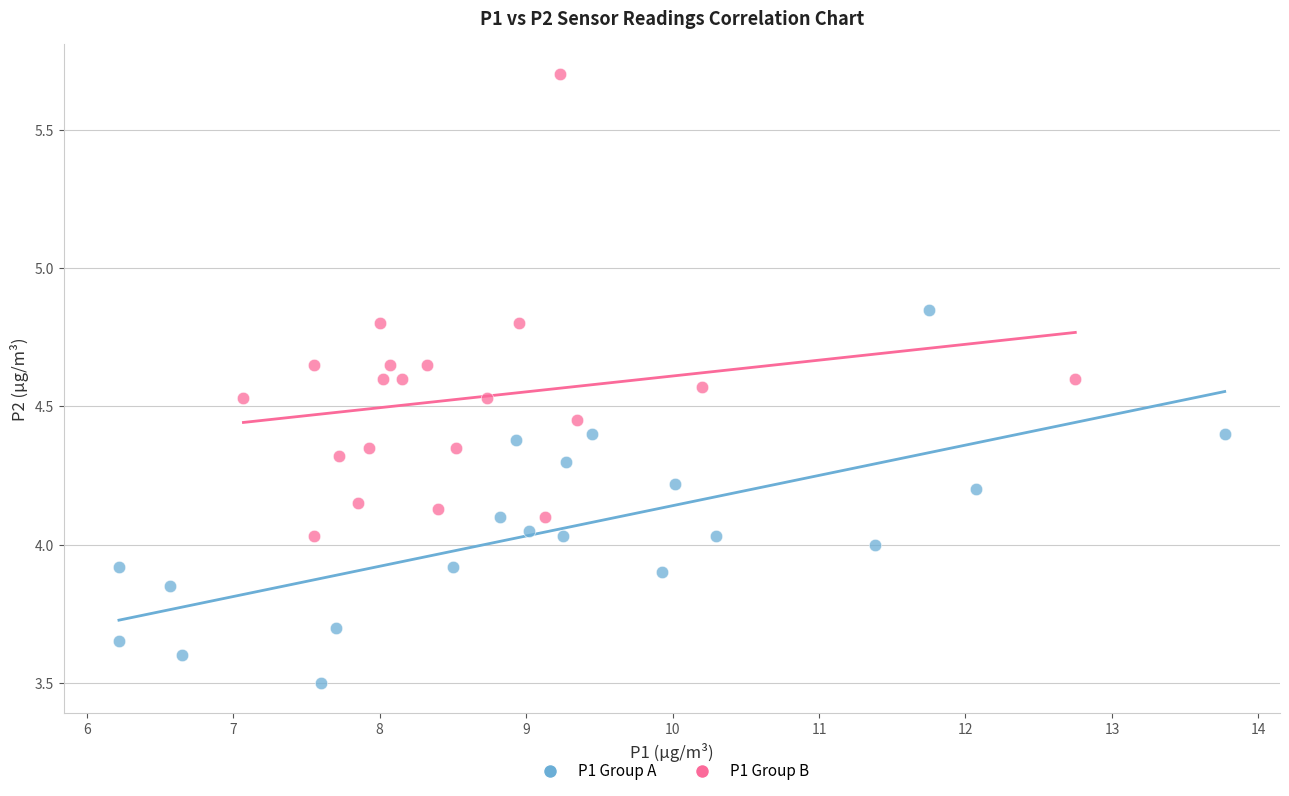

Which series reaches the maximum Y coordinate?

P1 Group B